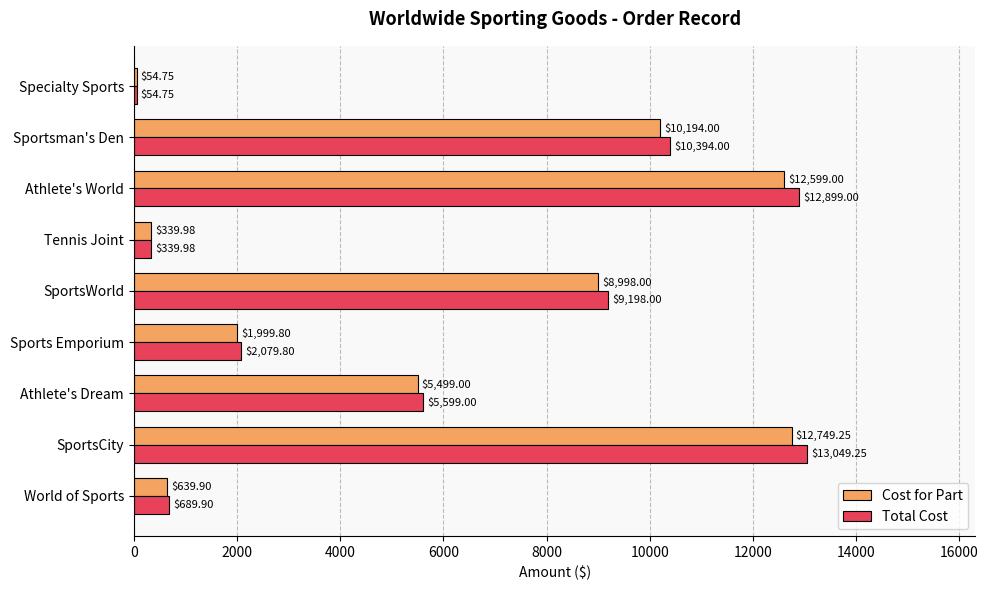

What is the minimum value shown in the chart?

54.8